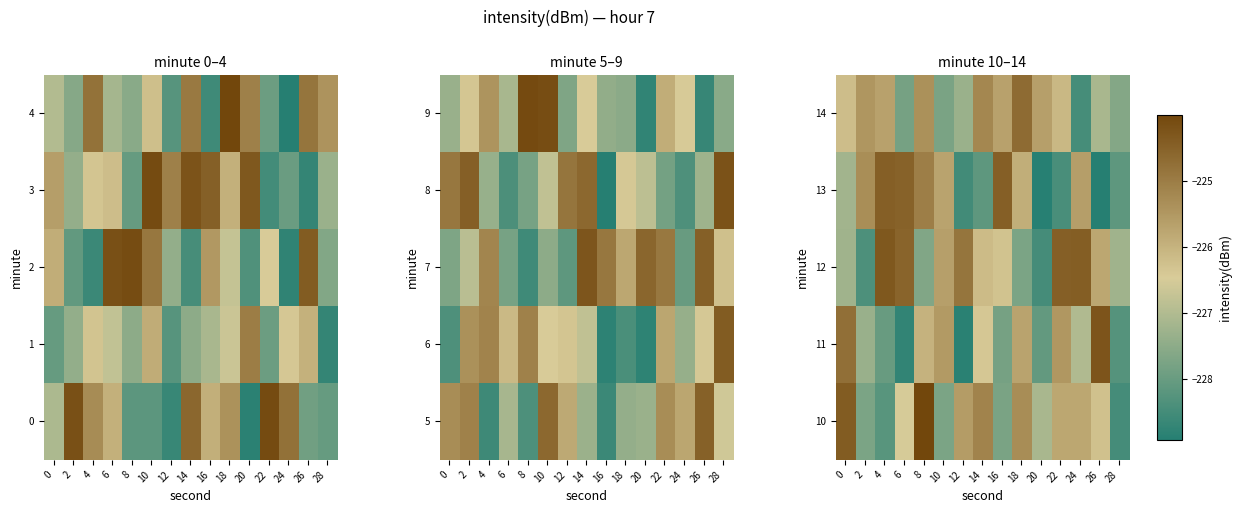

At which category is the sum across all series the highest?

8